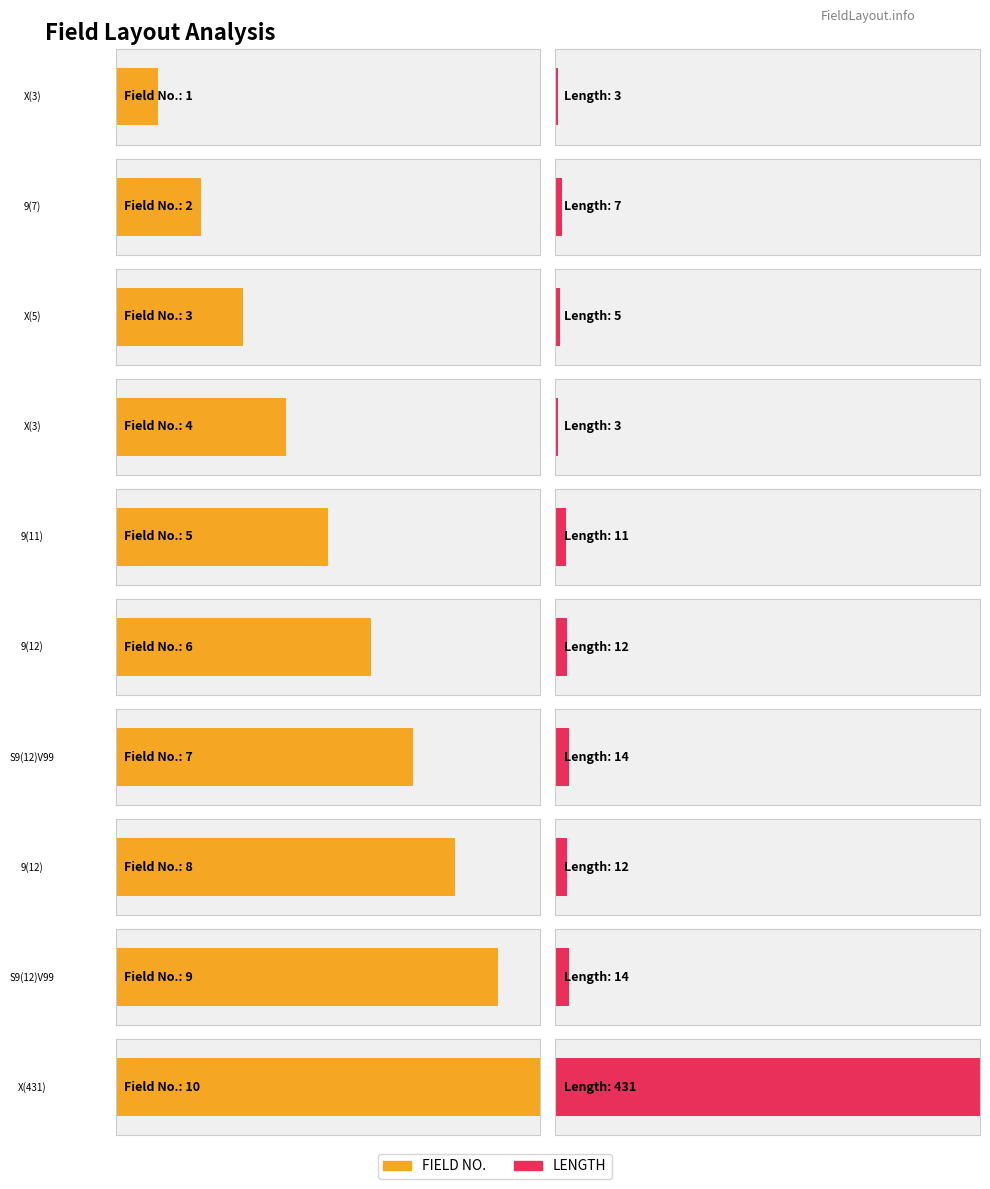

Which series has the widest spread of values?

LENGTH